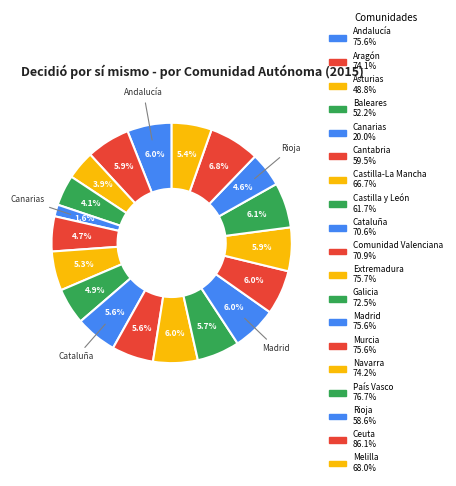

Is it true that Madrid is 6% of the pie?

True